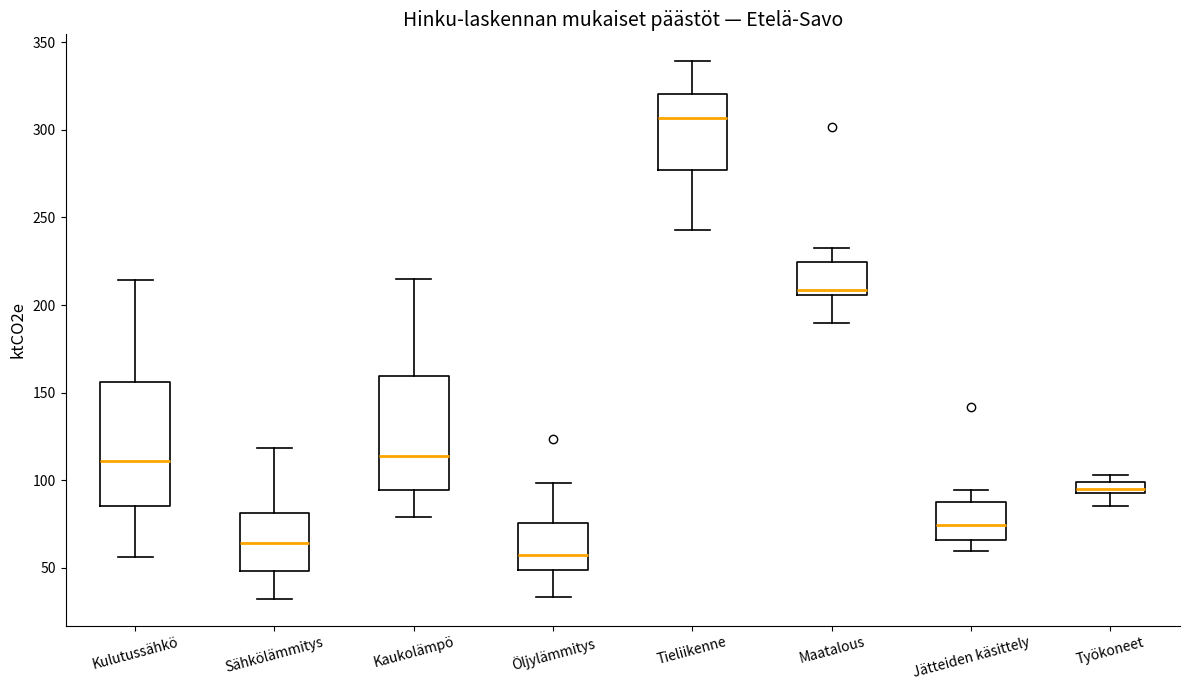

Which box's median line is the lowest?

Öljylämmitys